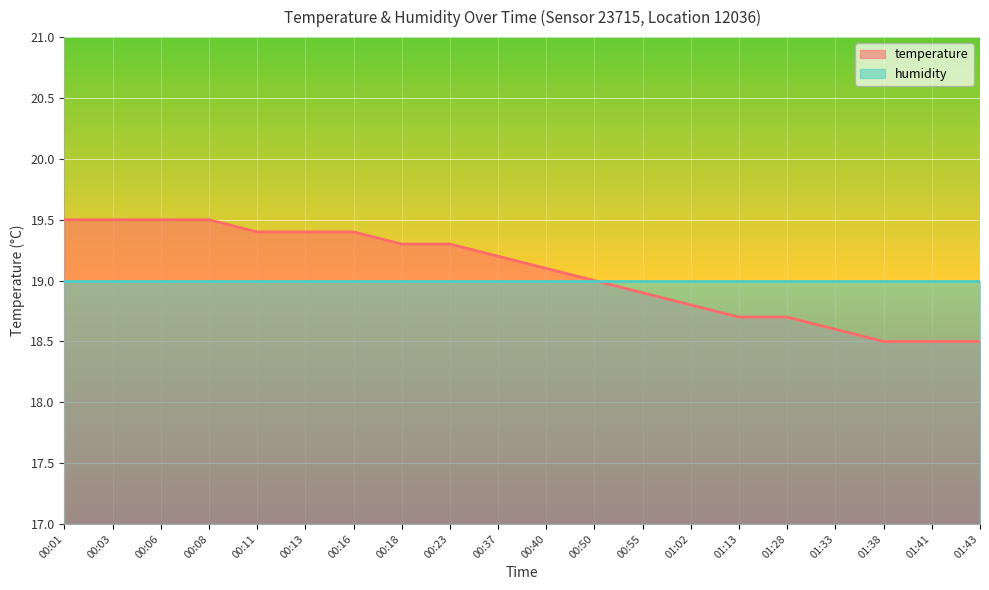

True or false: there are more than 0 points higher than both neighbors.

False